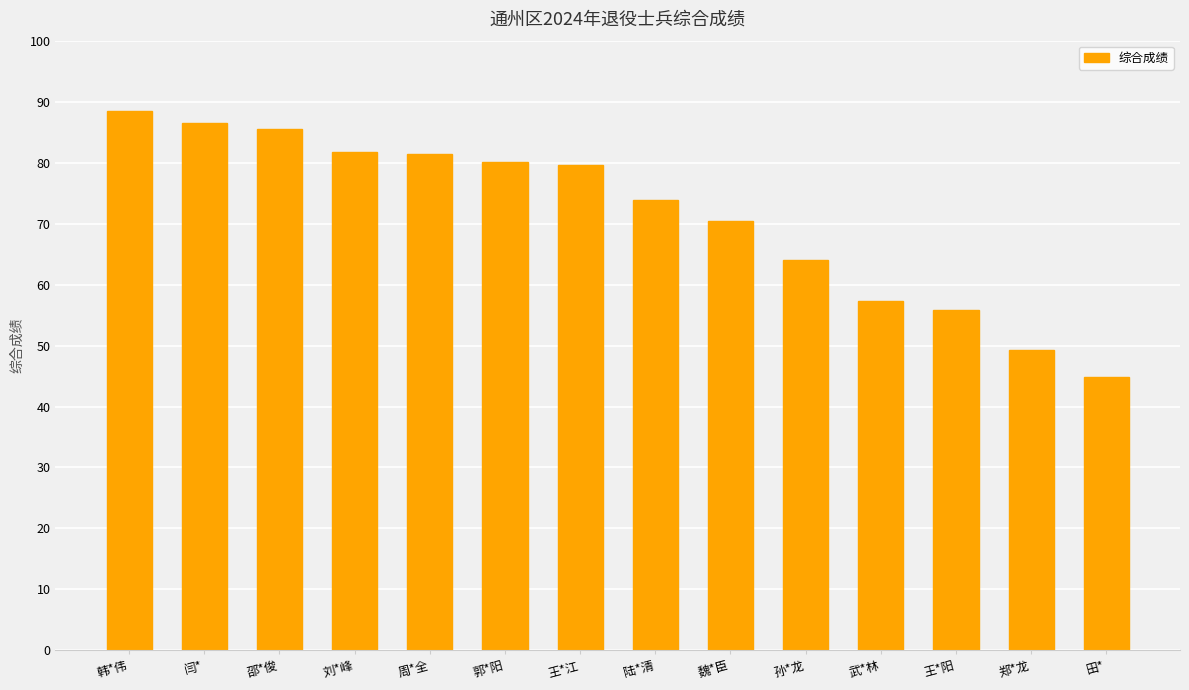

What is the label of the 11th bar from the left?

武*林